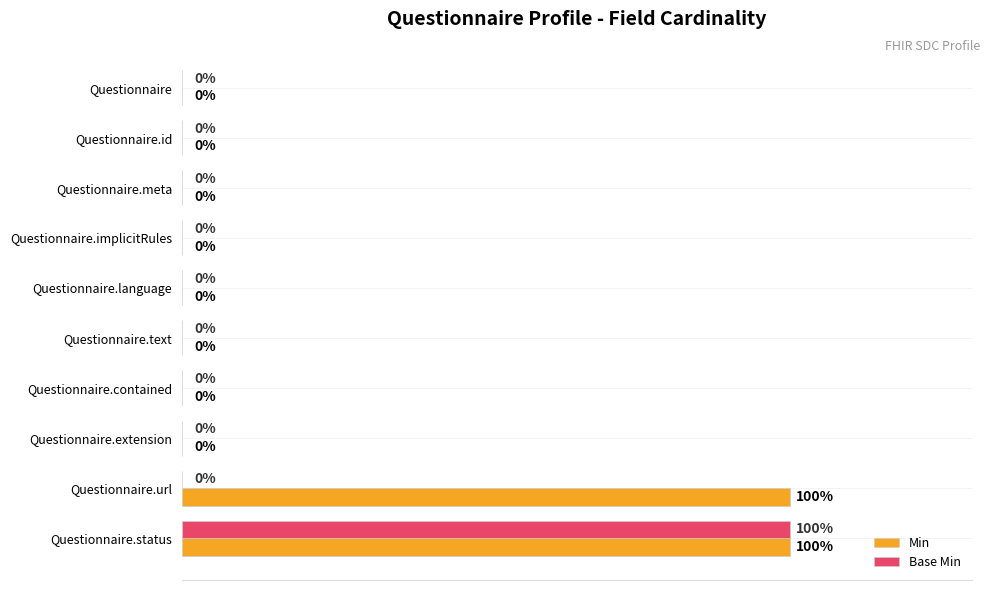

Which category has the highest value in the Base Min series?

Questionnaire.status